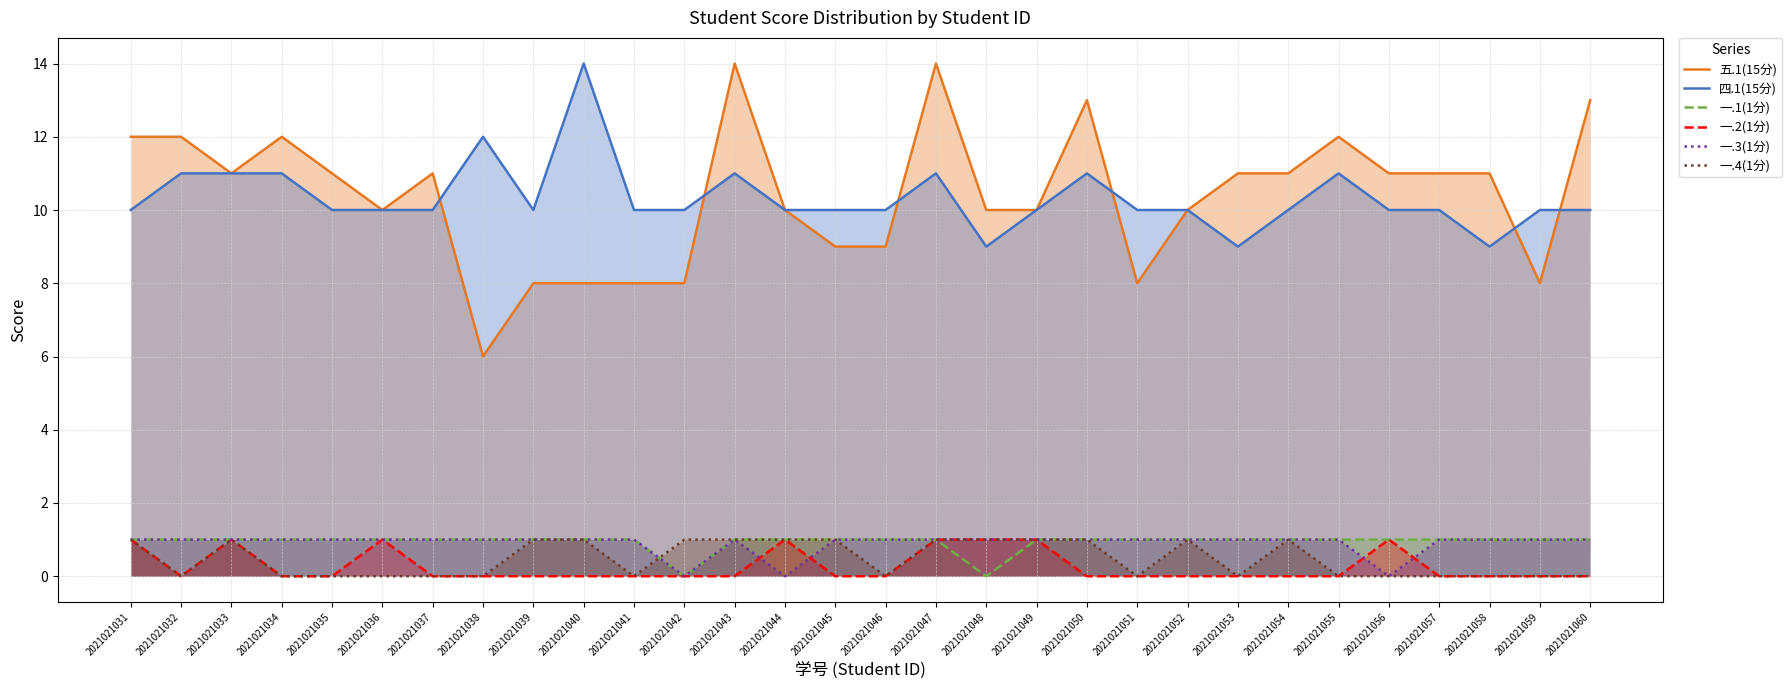

The 五.1(15分) series shows 8 at 2021021041. True or false?

True